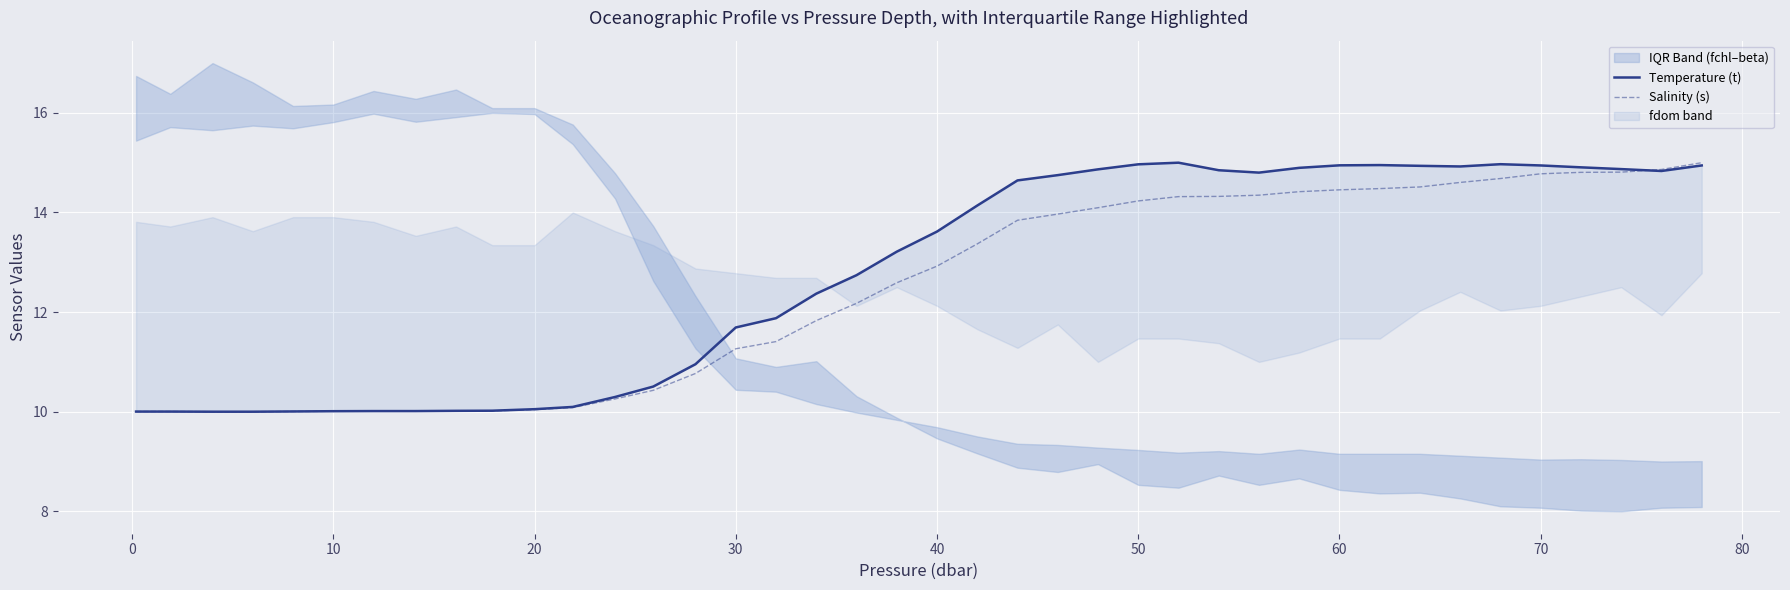

True or false: Salinity (s) has a value of 12.9 at 40.

True